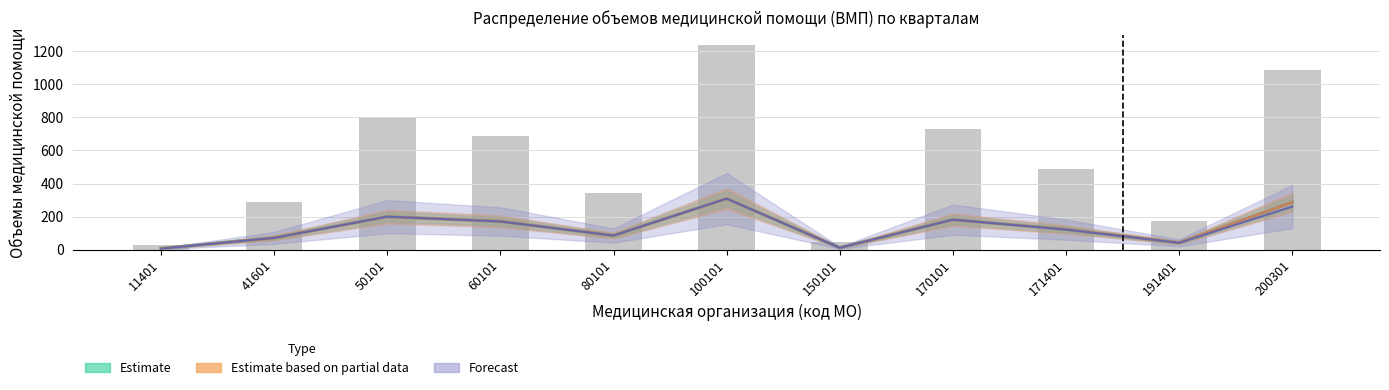

What is the maximum value shown in the chart?

1236.0